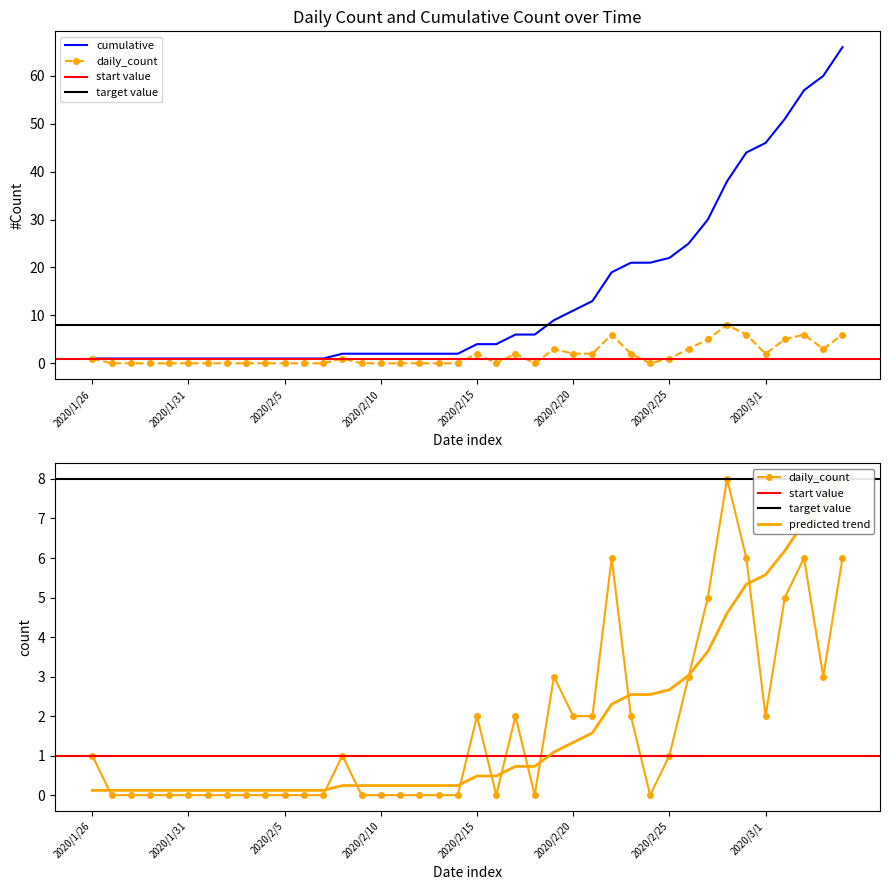

What position from the left is 2020/1/28?

3